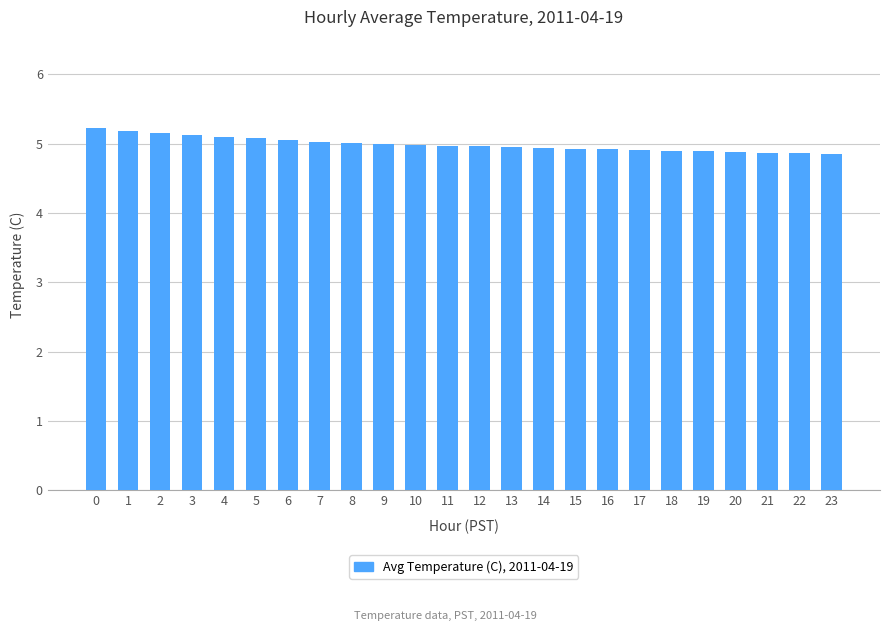

The chart shows a value of 5.2 at 2. True or false?

True